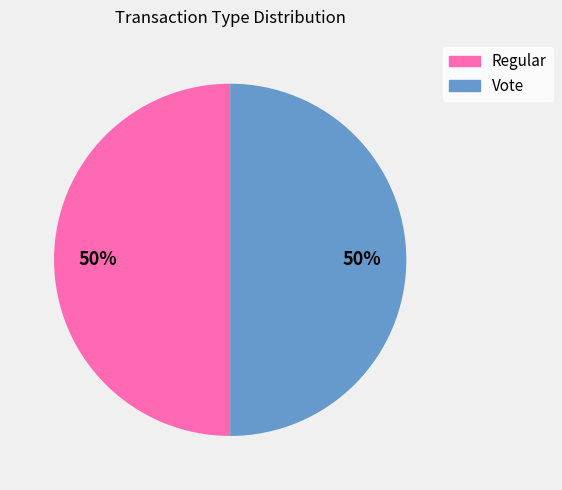

Count the number of slices in the pie.

2